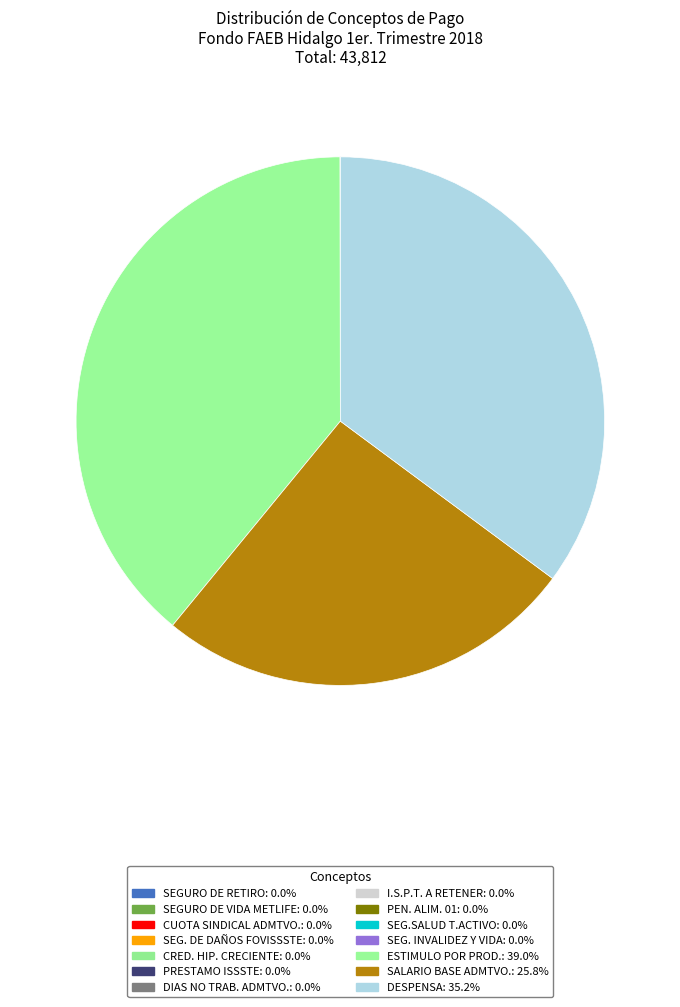

Is it true that SEG. DE DAÑOS FOVISSSTE is 0% of the pie?

True